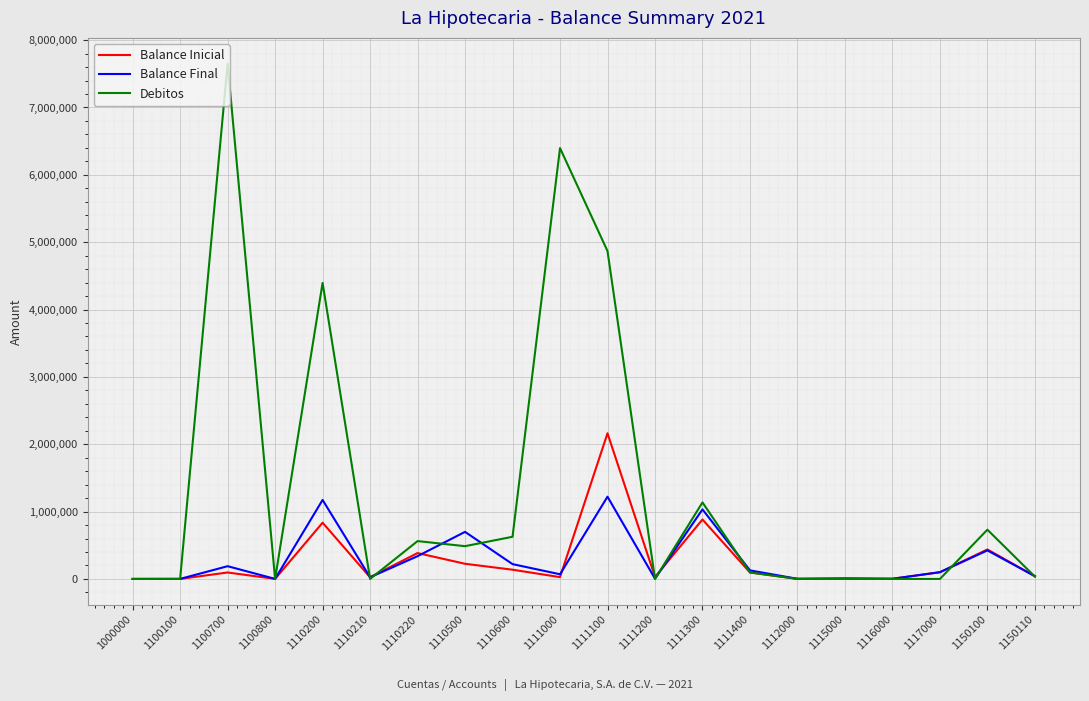

True or false: Debitos has a value of 0.0 at 1100100.

True